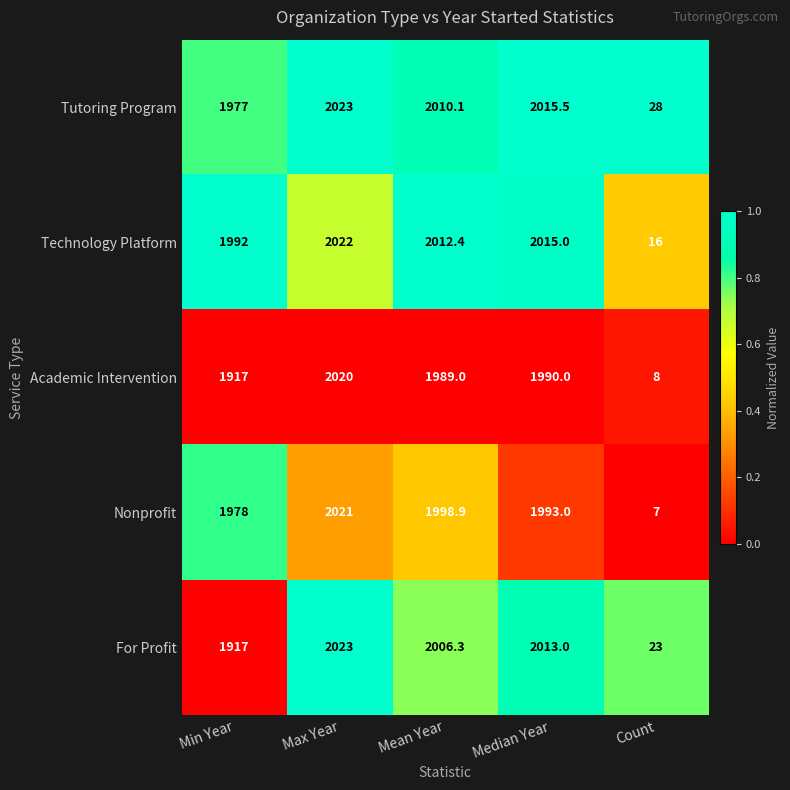

What is the sum of all Academic Intervention values?

7924.0